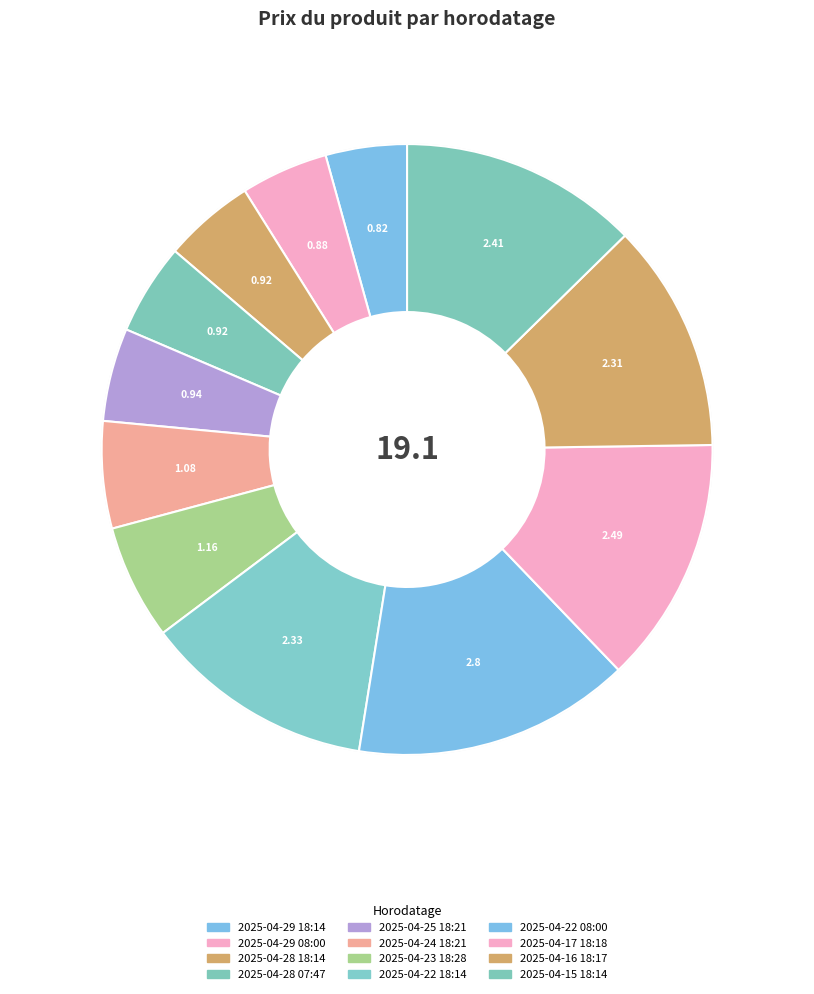

To the nearest percent, what percentage of the pie is 2025-04-17 18:18?

13%